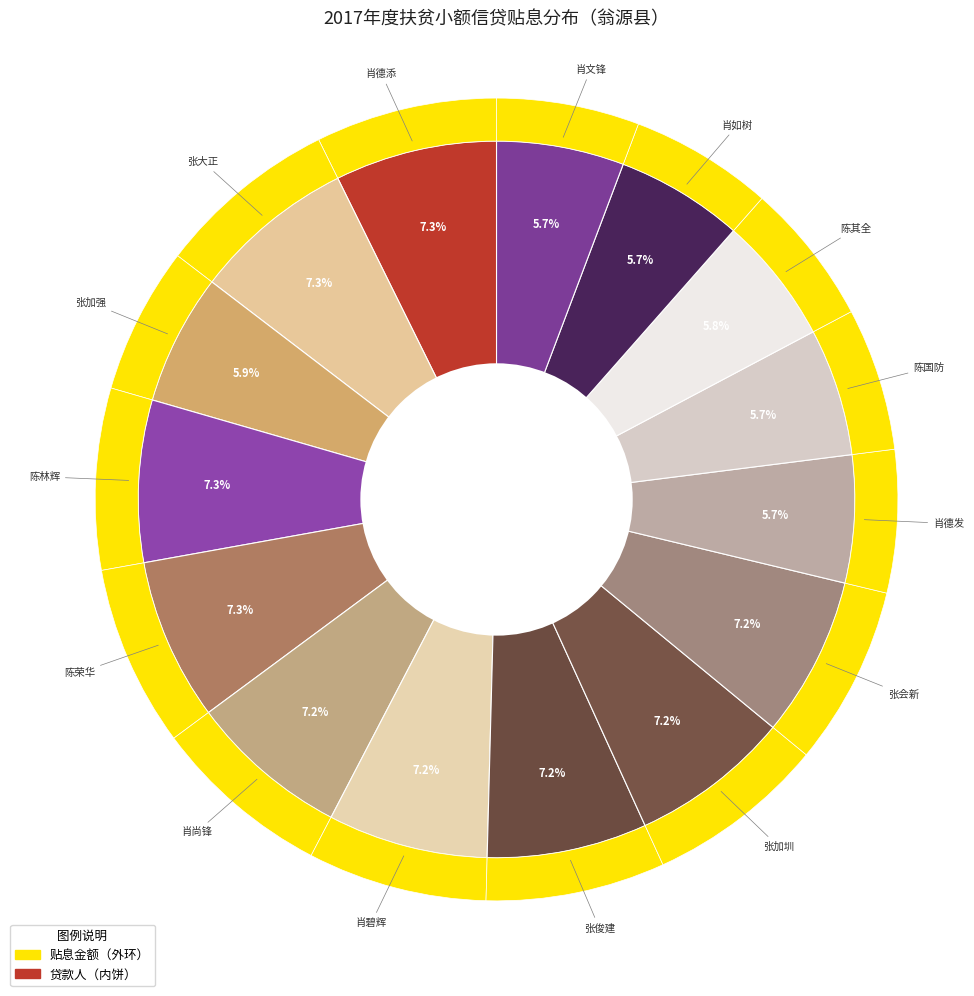

Which slice is the smallest?

肖德发